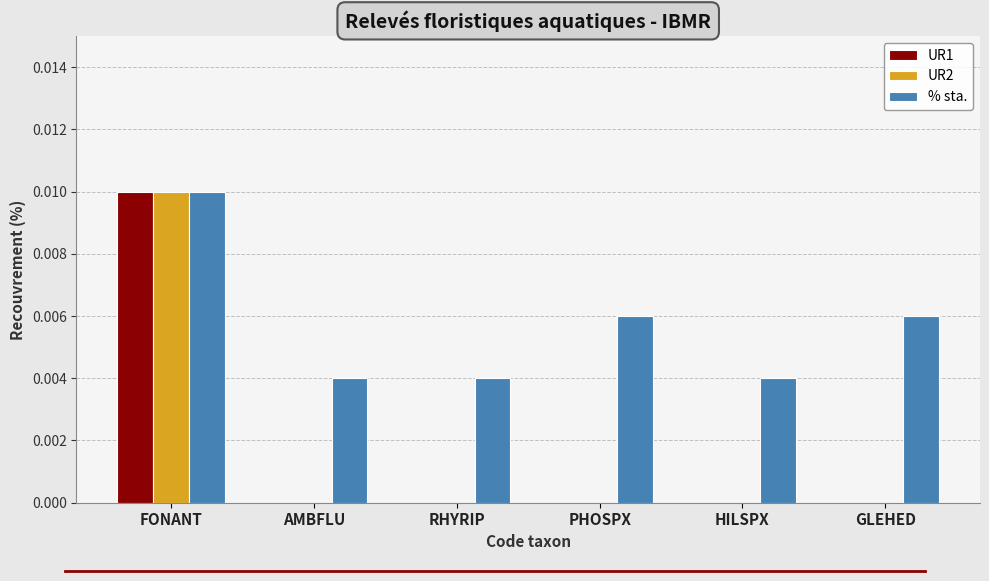

Which series has the largest total across all categories?

% sta.